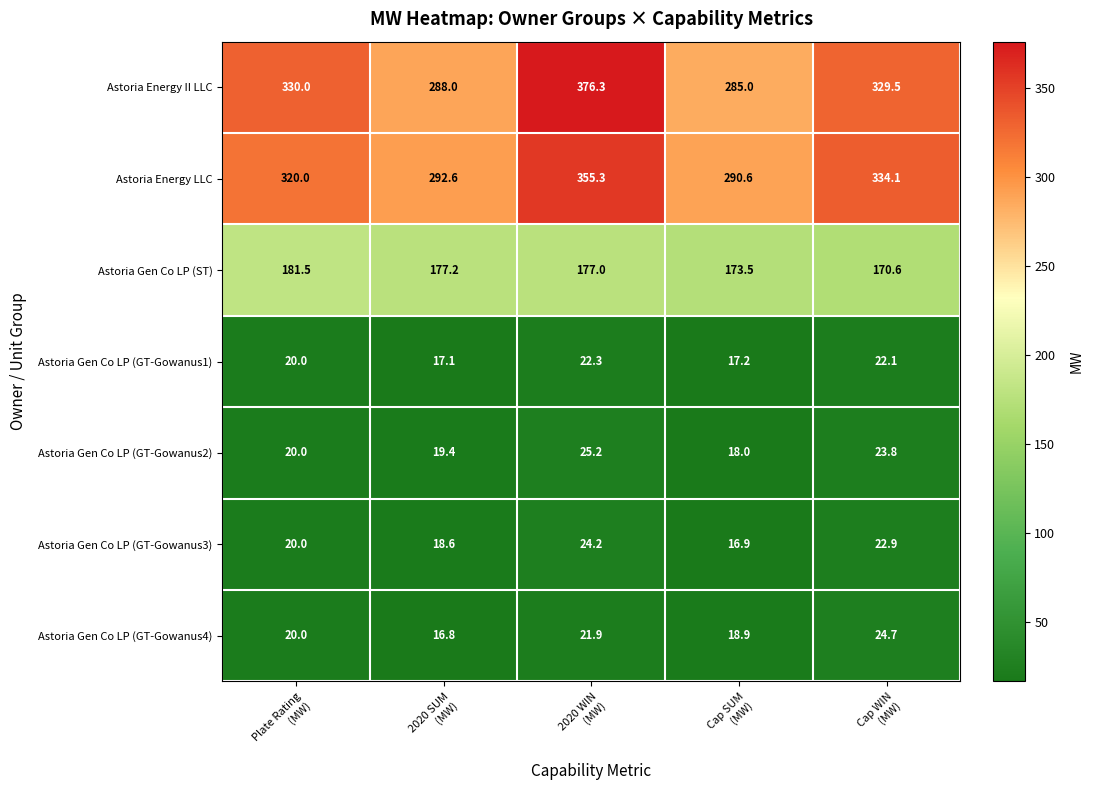

What is the minimum value shown in the chart?

16.8